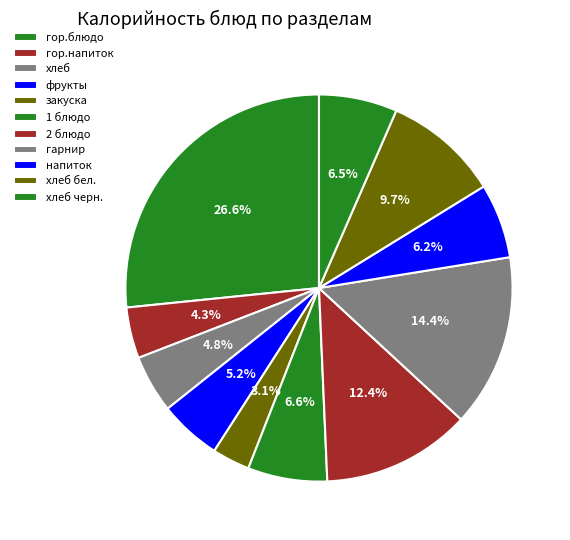

Is напиток the majority of the pie?

No